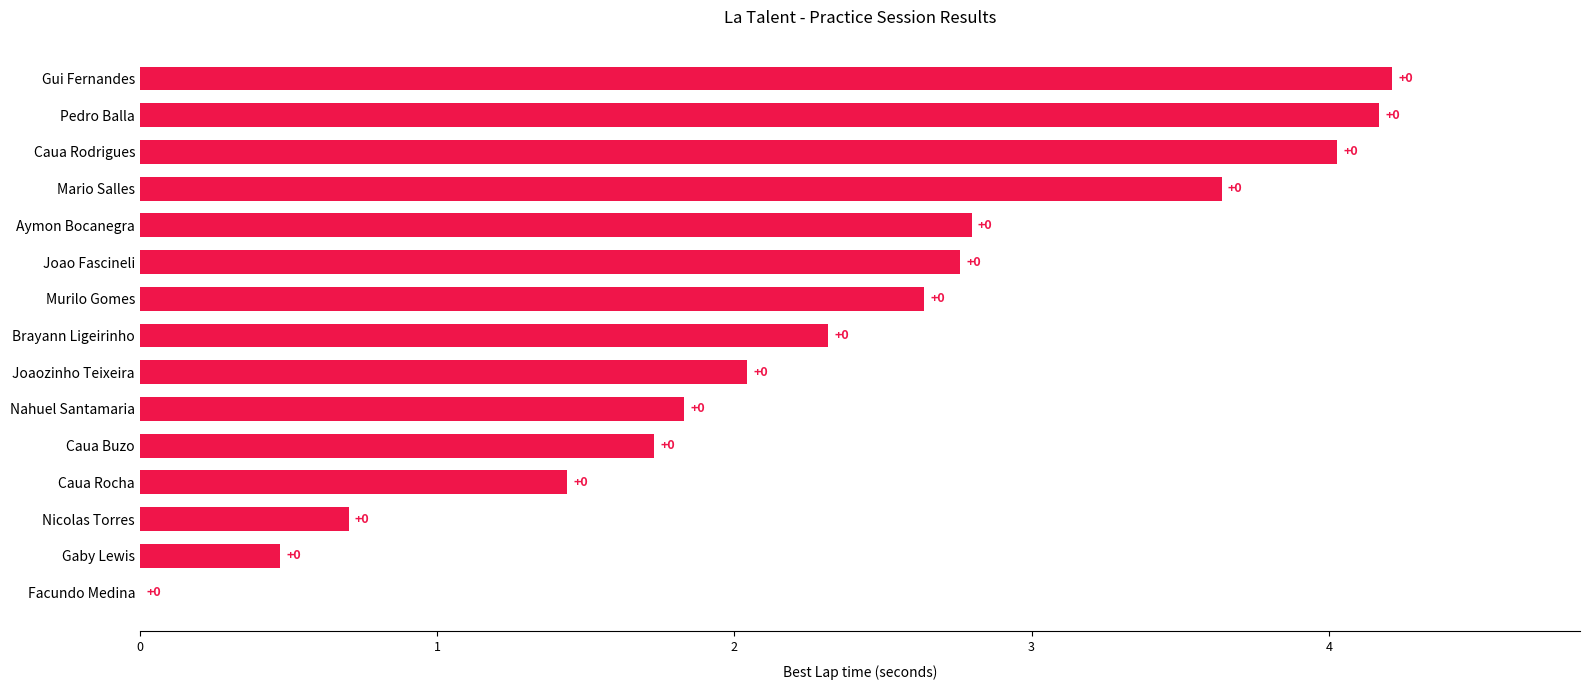

Are the bars horizontal?

Yes